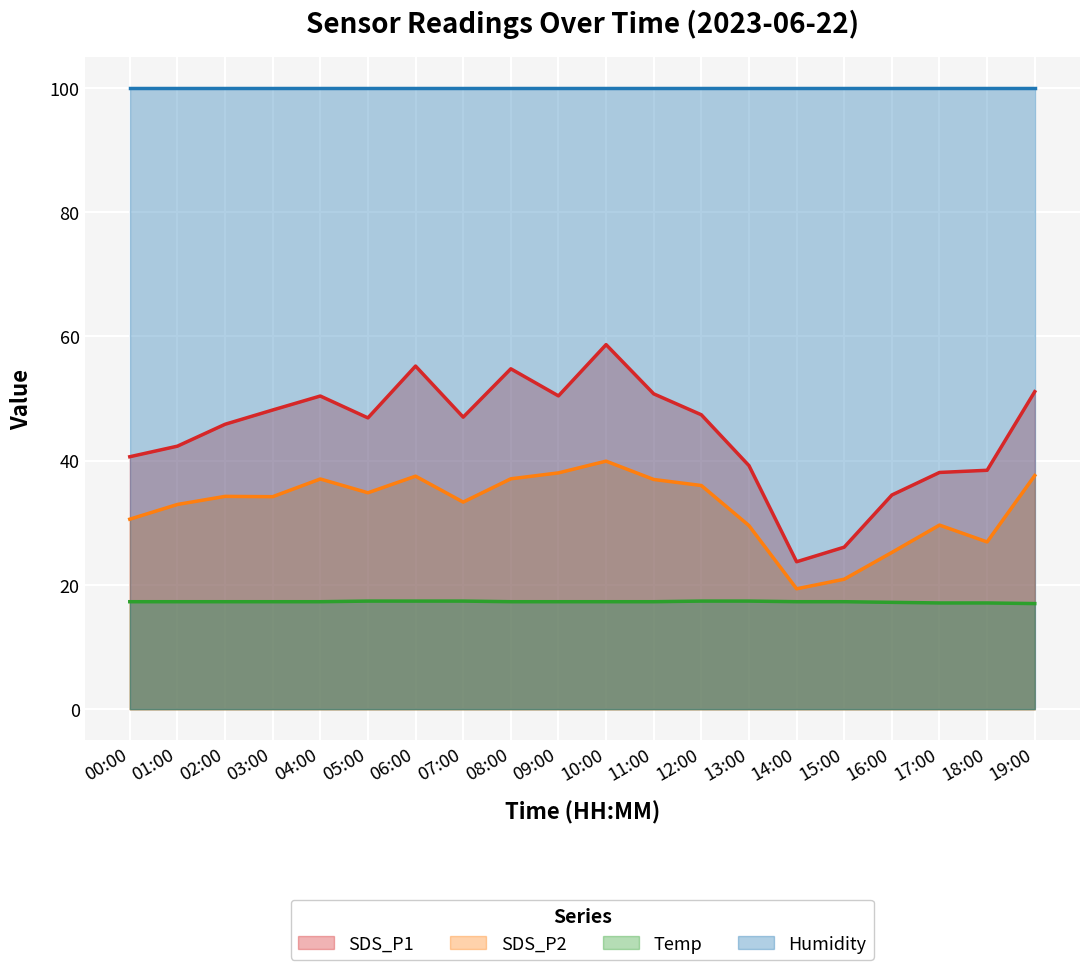

What is the difference between the highest and lowest values at 15:00?

82.6